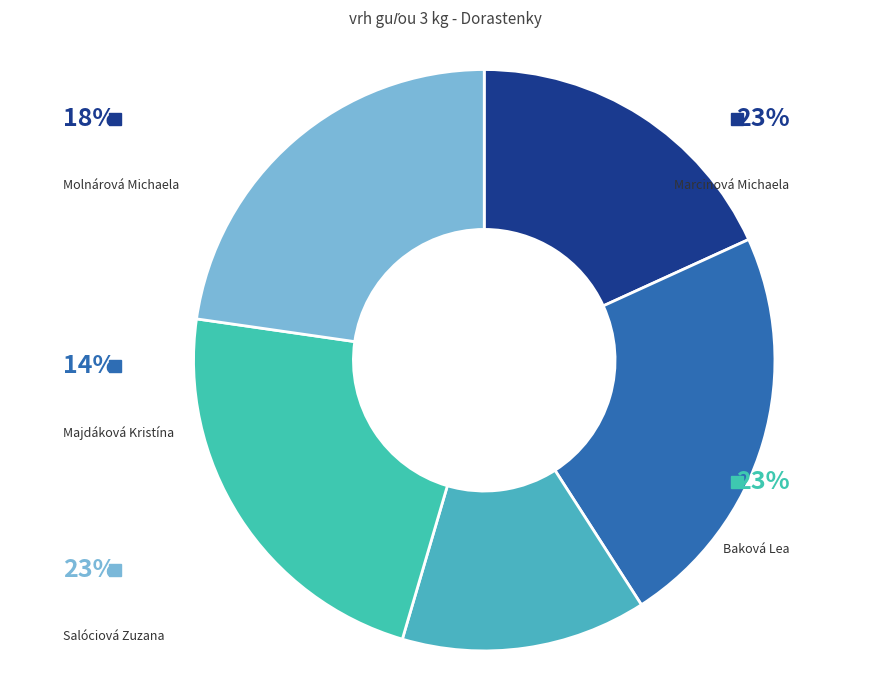

Does Salóciová Zuzana represent more than half of the total?

No